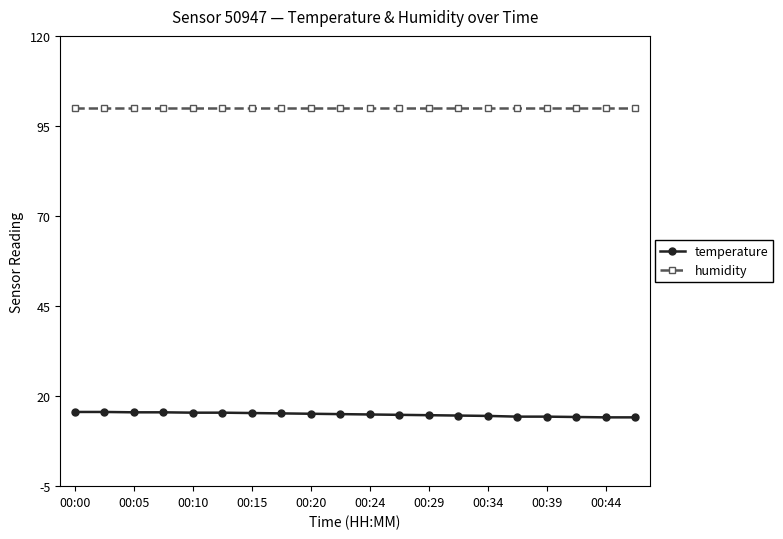

What is the value of the humidity point at the 8th from the left?

99.9